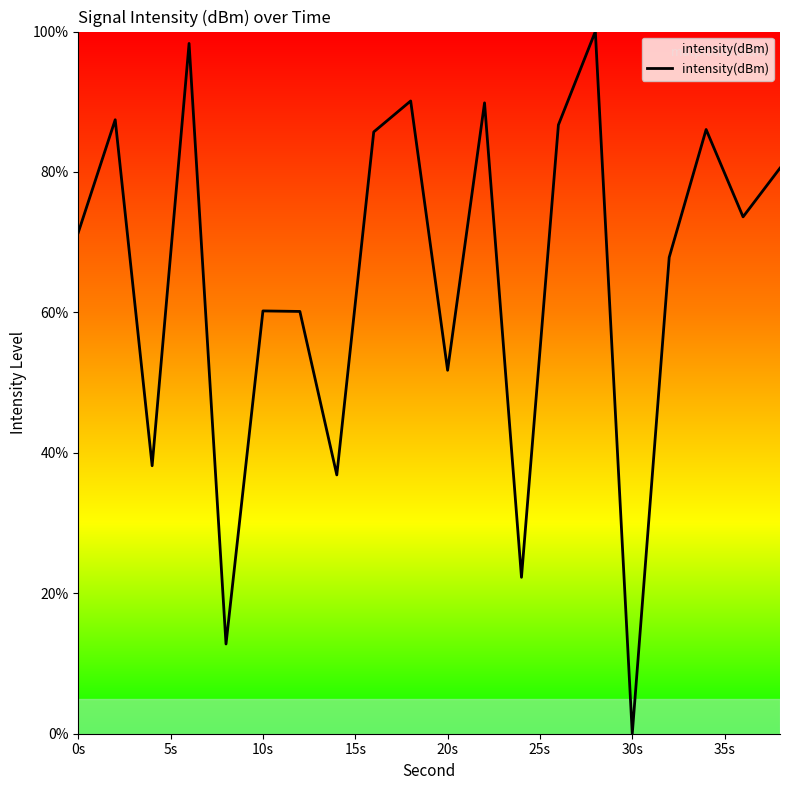

What is the maximum value shown in the chart?

100.0